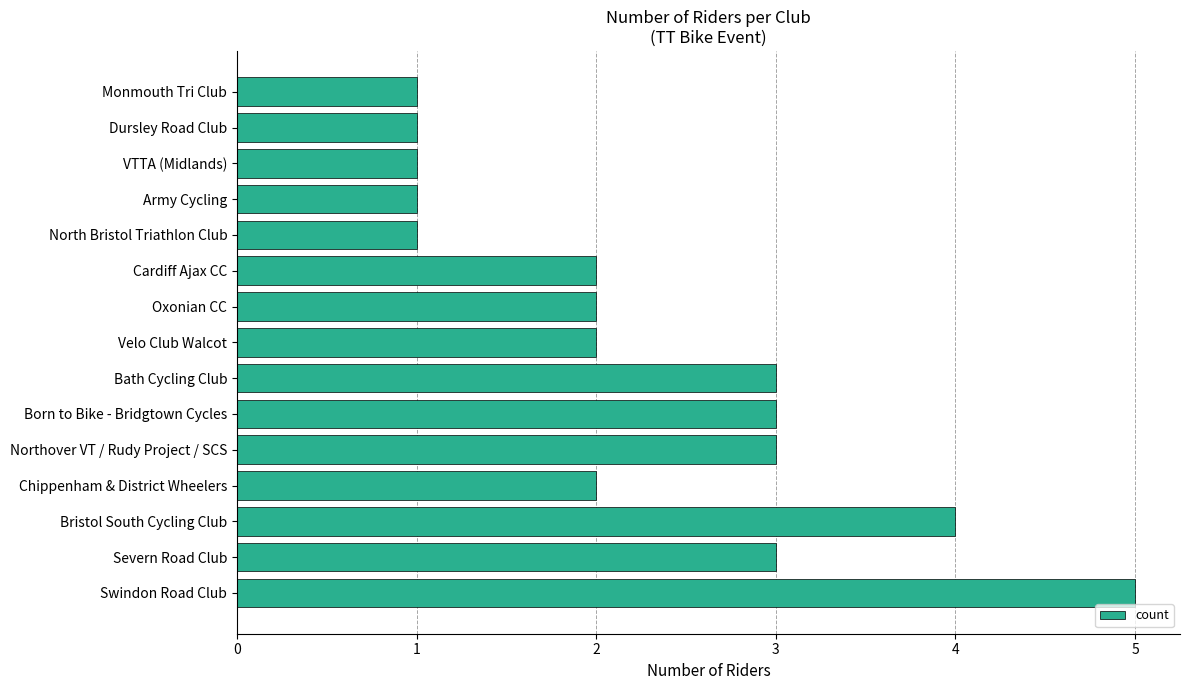

What is the sum of the values at Oxonian CC and Severn Road Club?

5